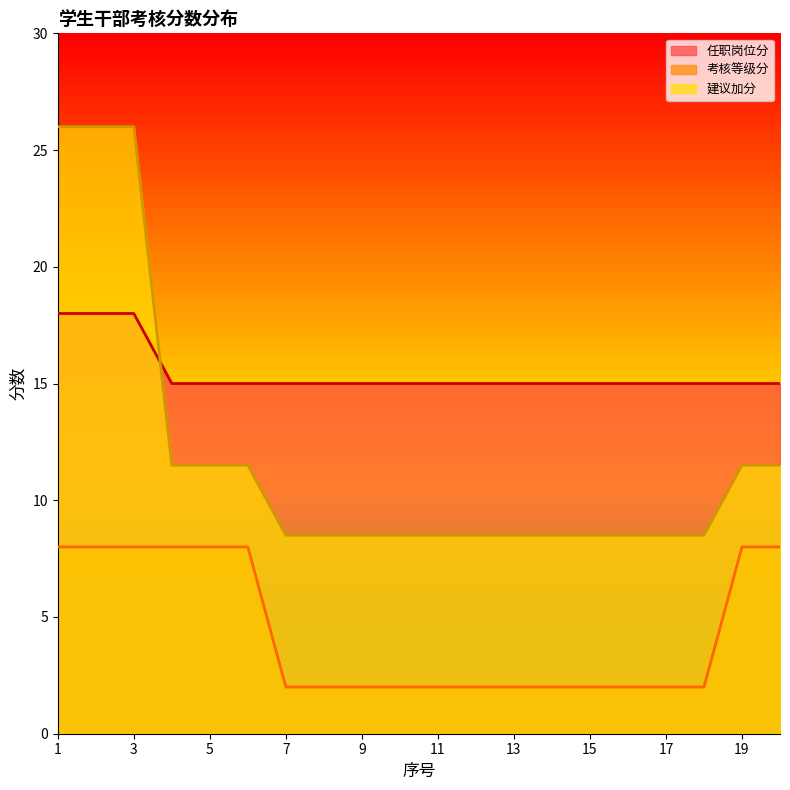

How many lines are shown in the chart?

3